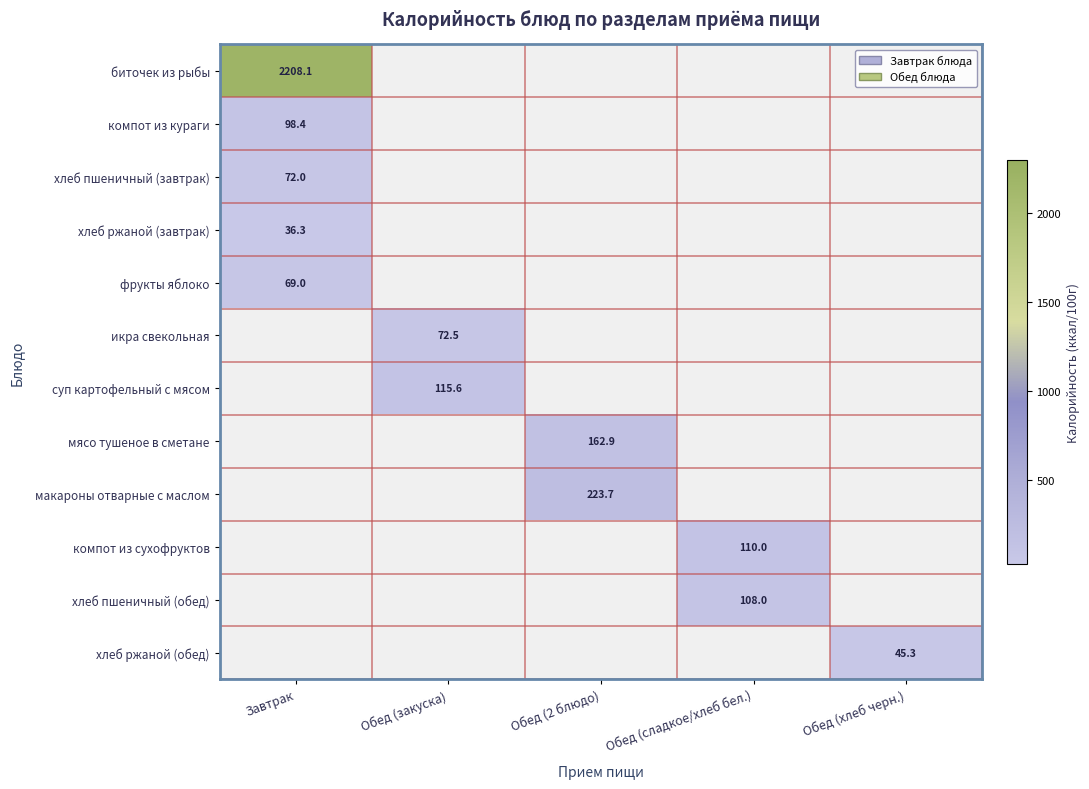

How many positive values does the мясо тушеное в сметане series have?

1